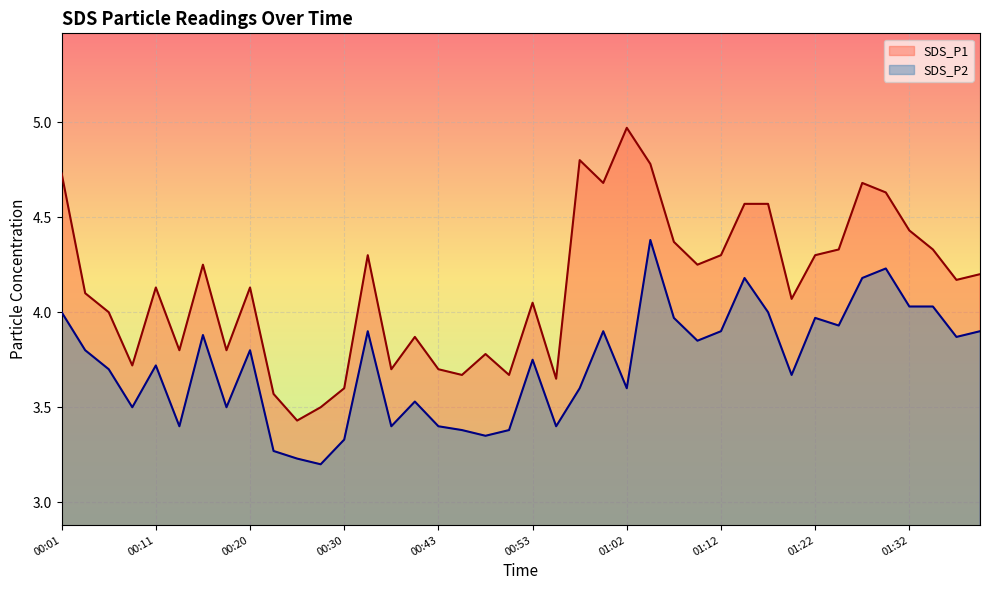

How many data points does each series have?

40